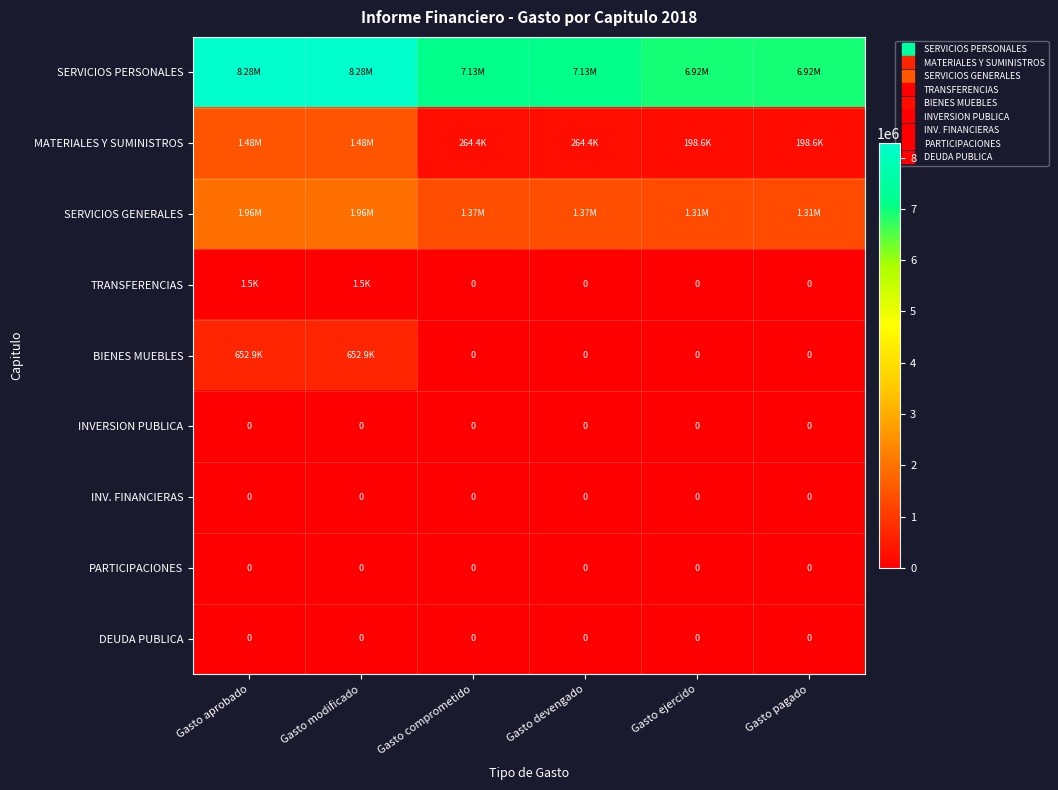

What is the total value across all series at Gasto aprobado?

12373880.0